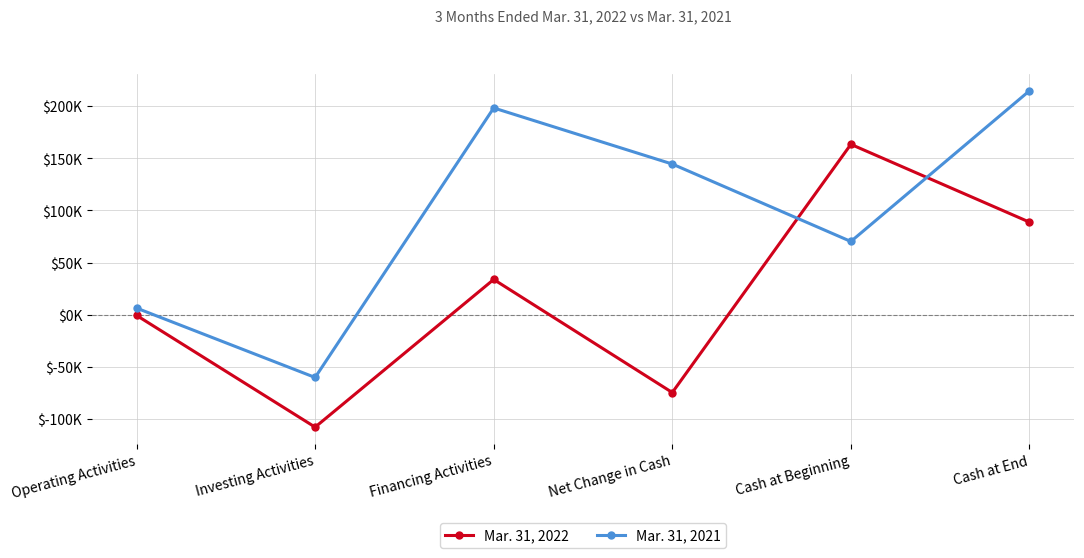

What is the minimum value for Mar. 31, 2022?

-107836